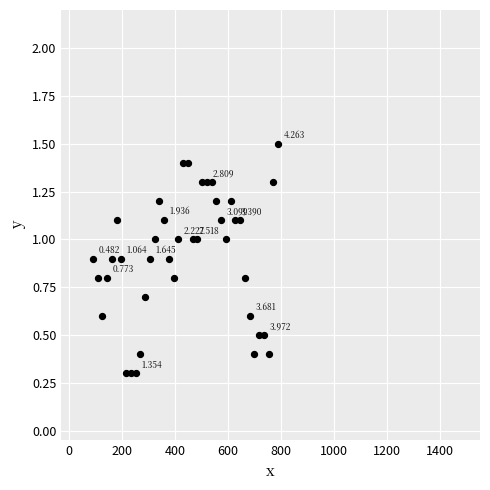

Count the number of points in this scatter plot.

40